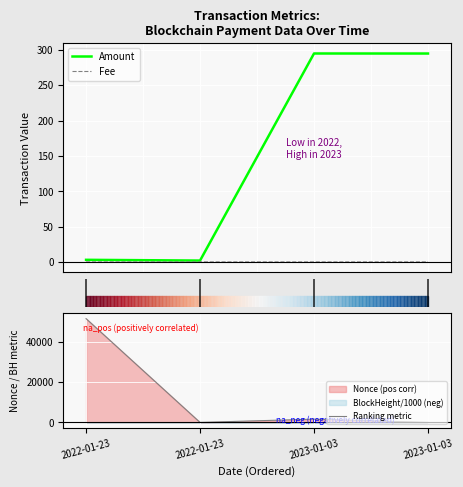

What is the difference between the second highest and minimum values in the Ranking metric series?

1633